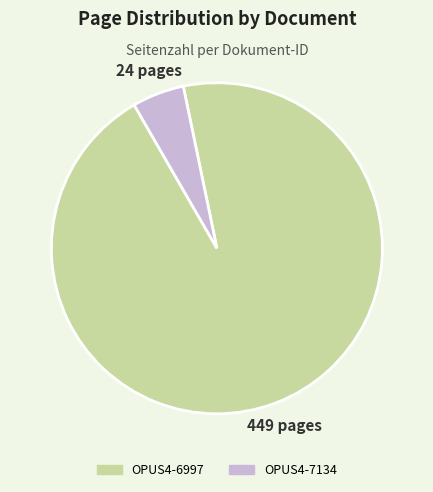

Rank the categories by value from highest to lowest.

OPUS4-6997, OPUS4-7134